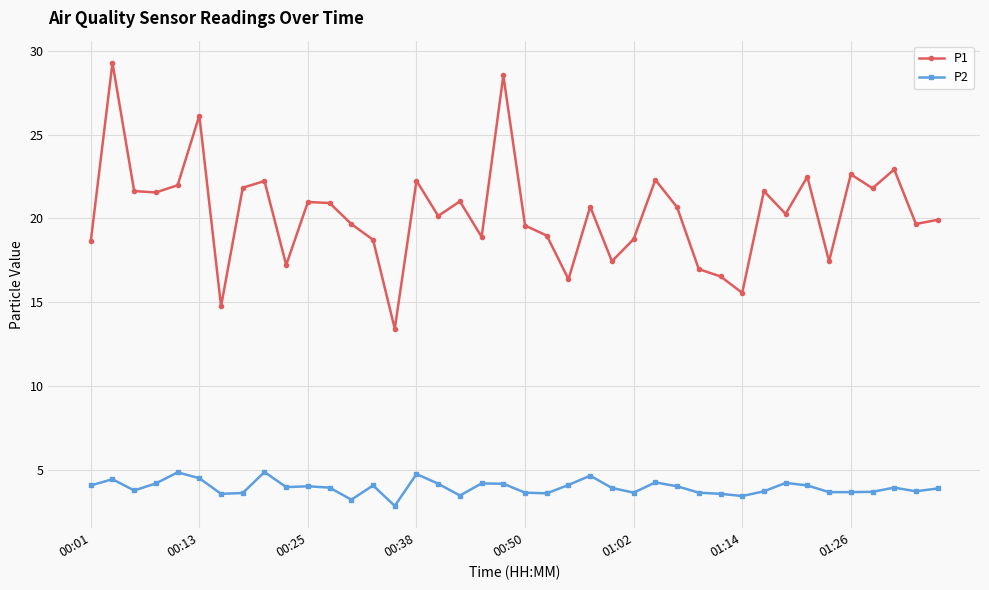

True or false: P2 and P1 intersect in this chart.

False